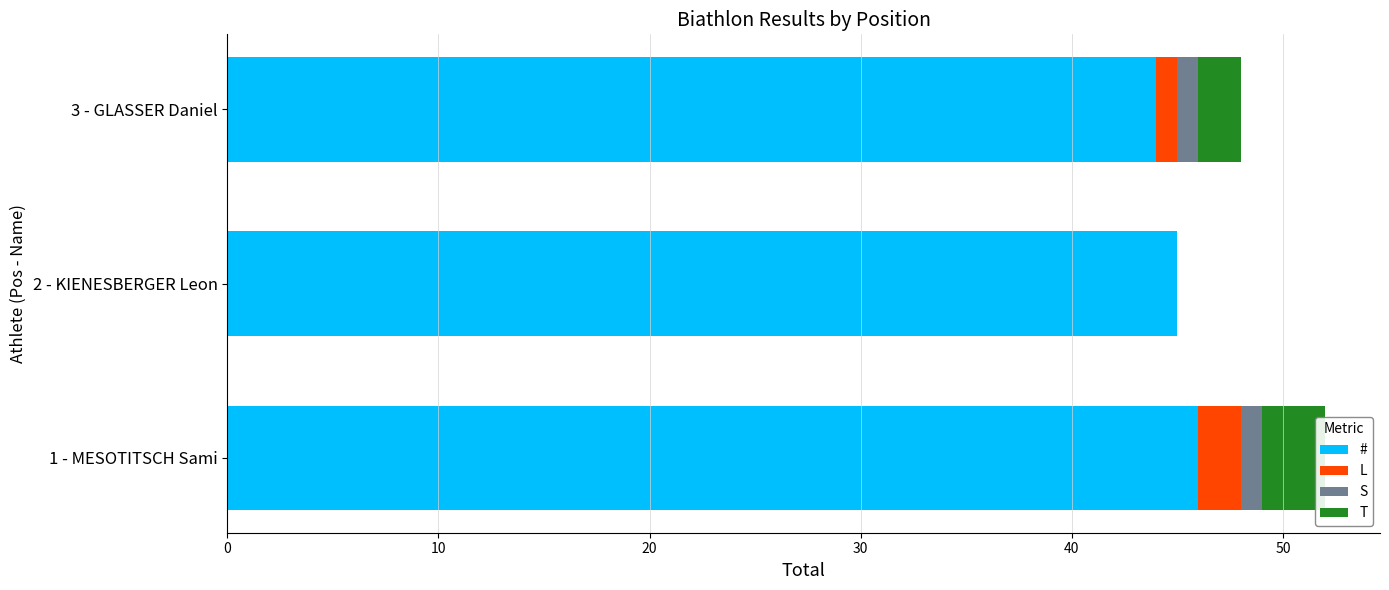

The value of T at 1 - MESOTITSCH Sami is 1. True or false?

False